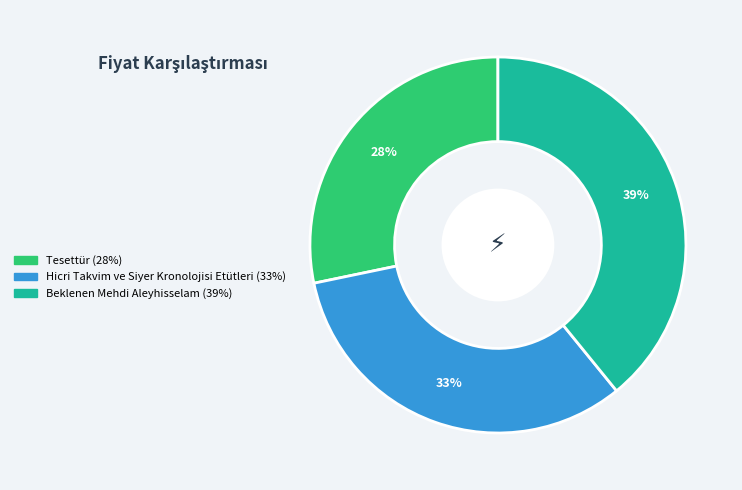

How many segments does this pie chart have?

3